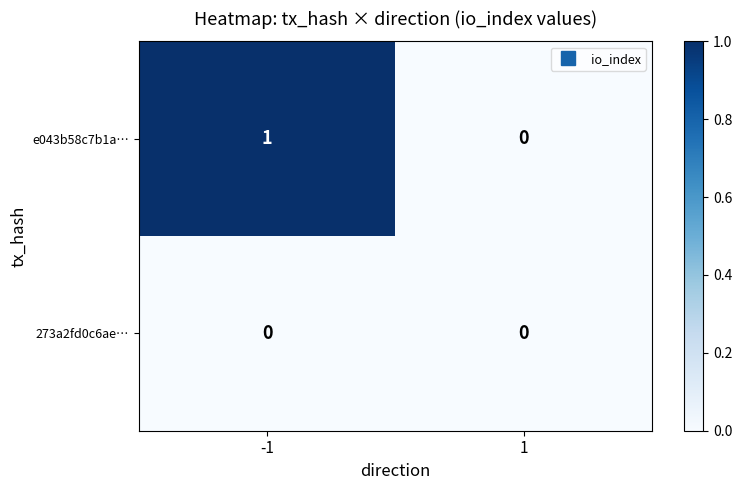

Which series changed the most between -1 and 1?

e043b58c7b1a…